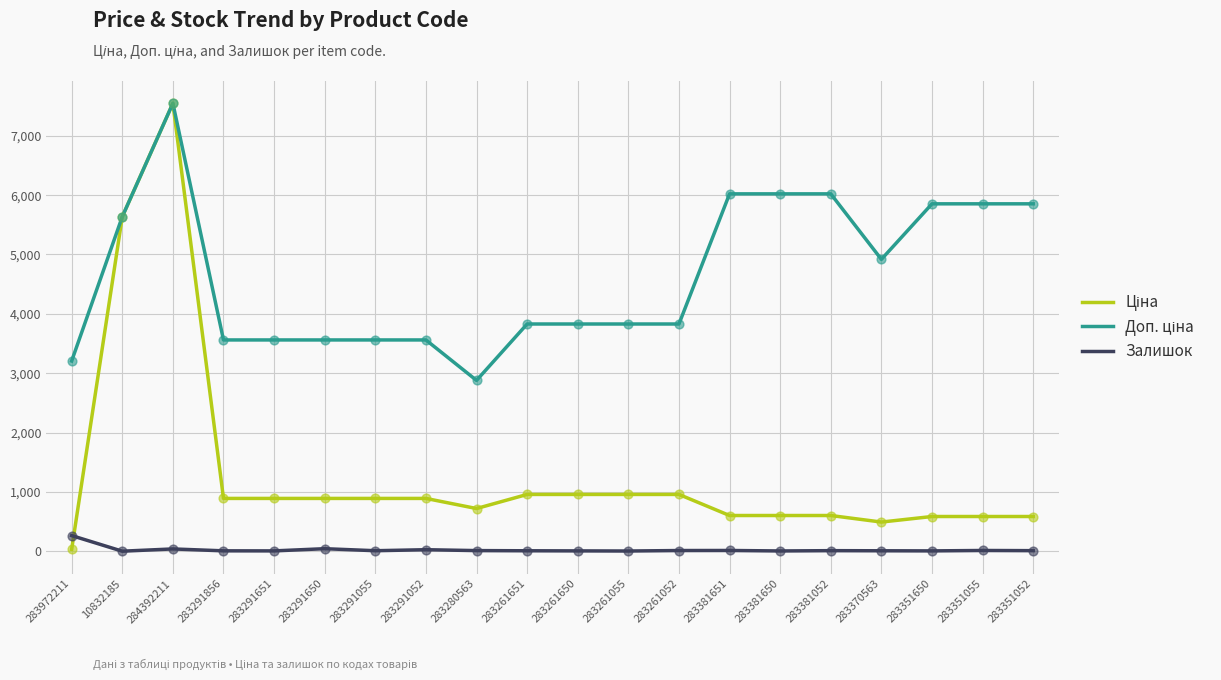

What is the total value across all series at 283381650?

6627.9